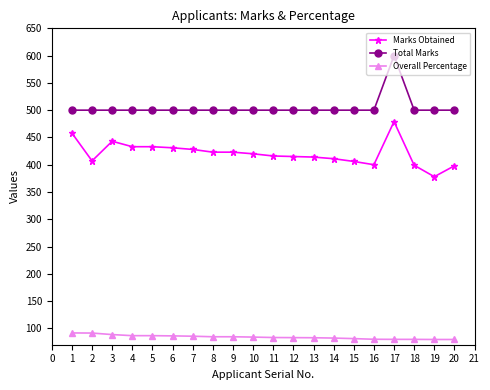

What is the lowest value of the Marks Obtained series?

378.0